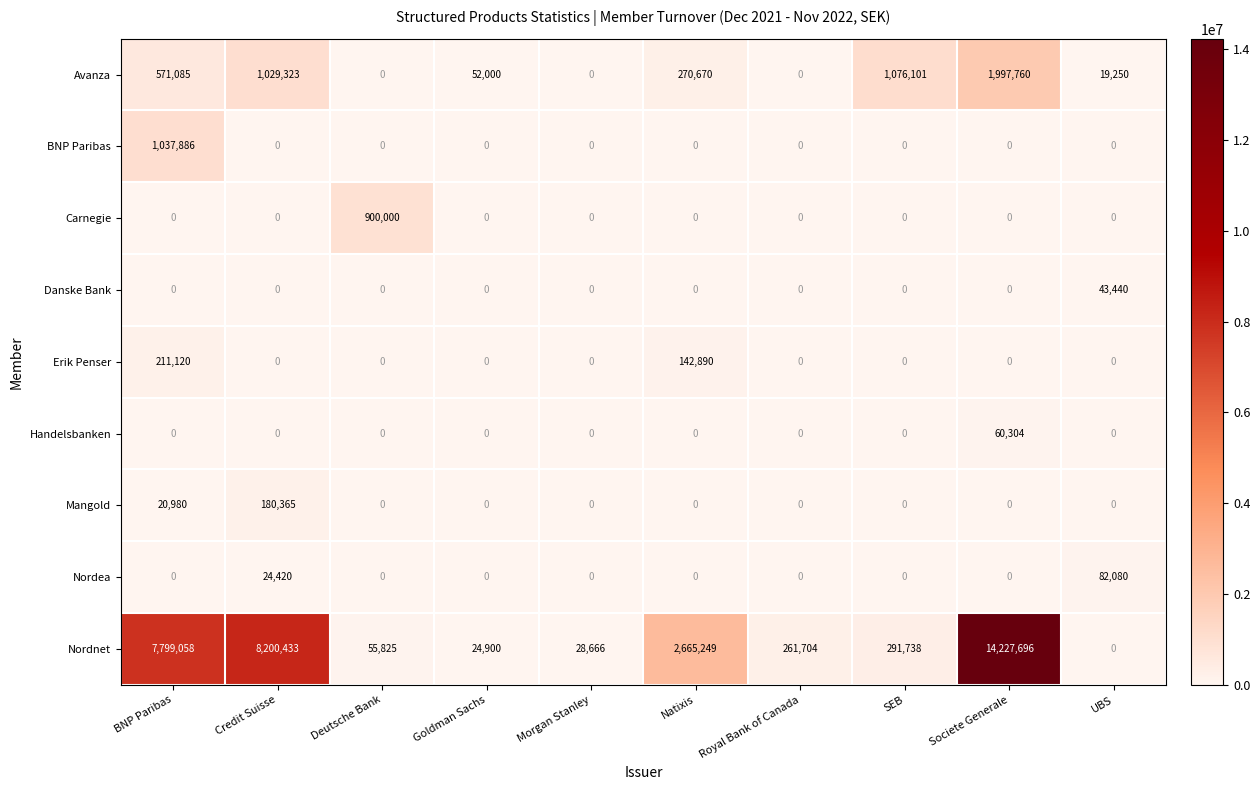

What is the total value across all series at UBS?

144770